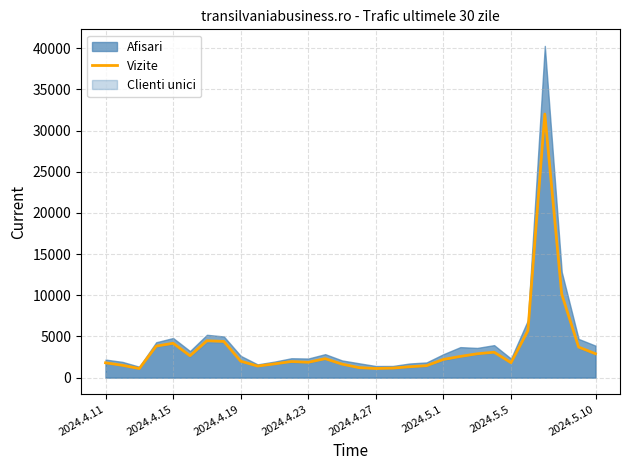

What is the highest value of the Vizite series?

32015